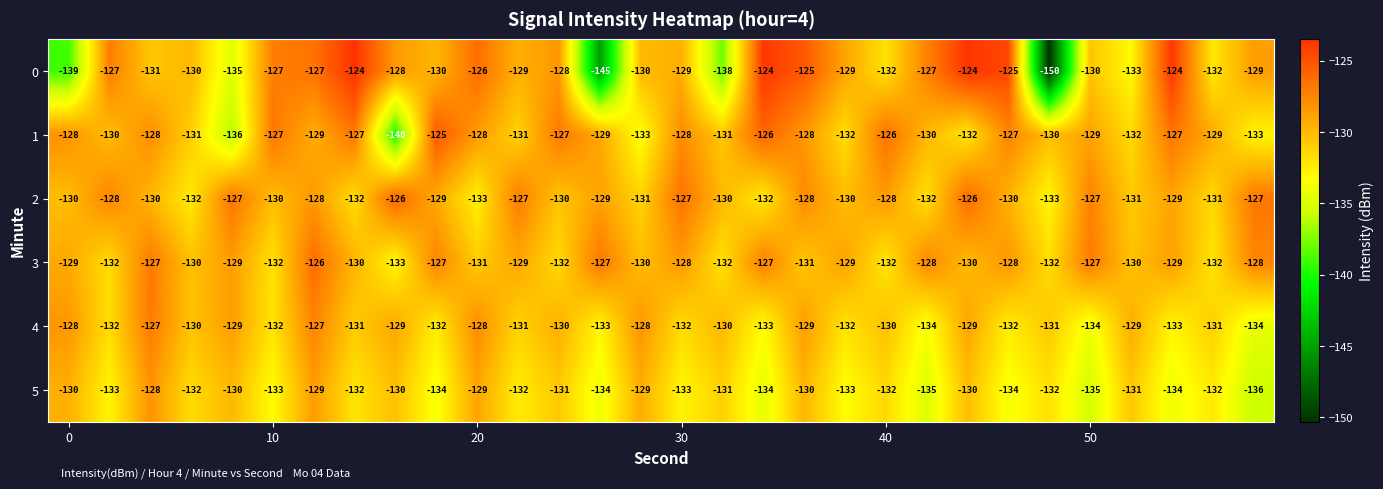

What is the maximum value shown in the chart?

-124